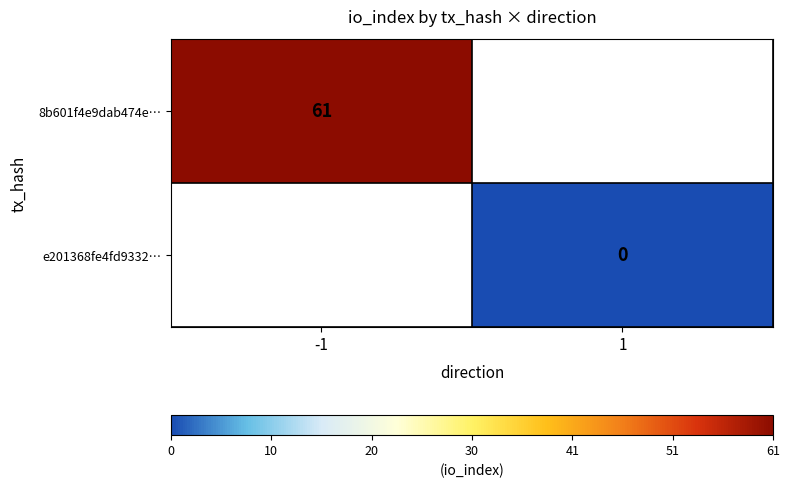

What is the maximum value shown in the chart?

61.0